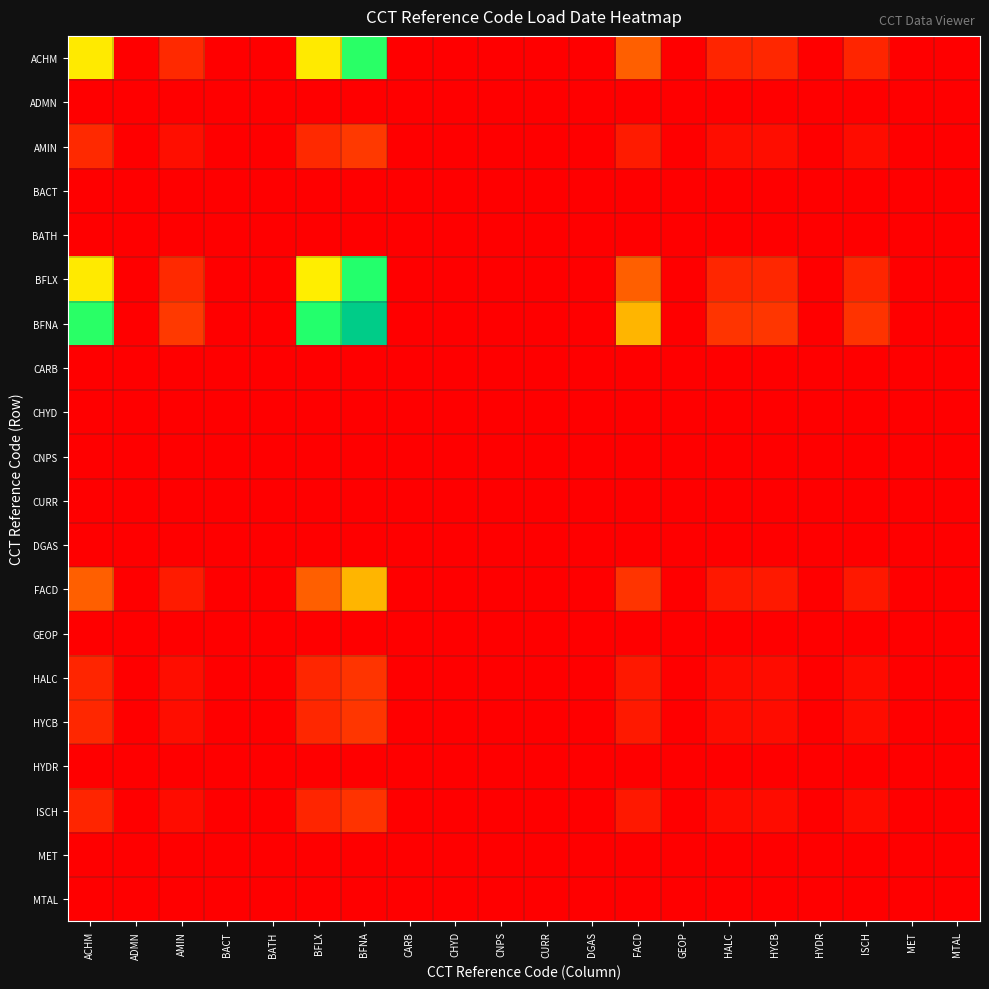

Which series has the largest total across all categories?

BFNA